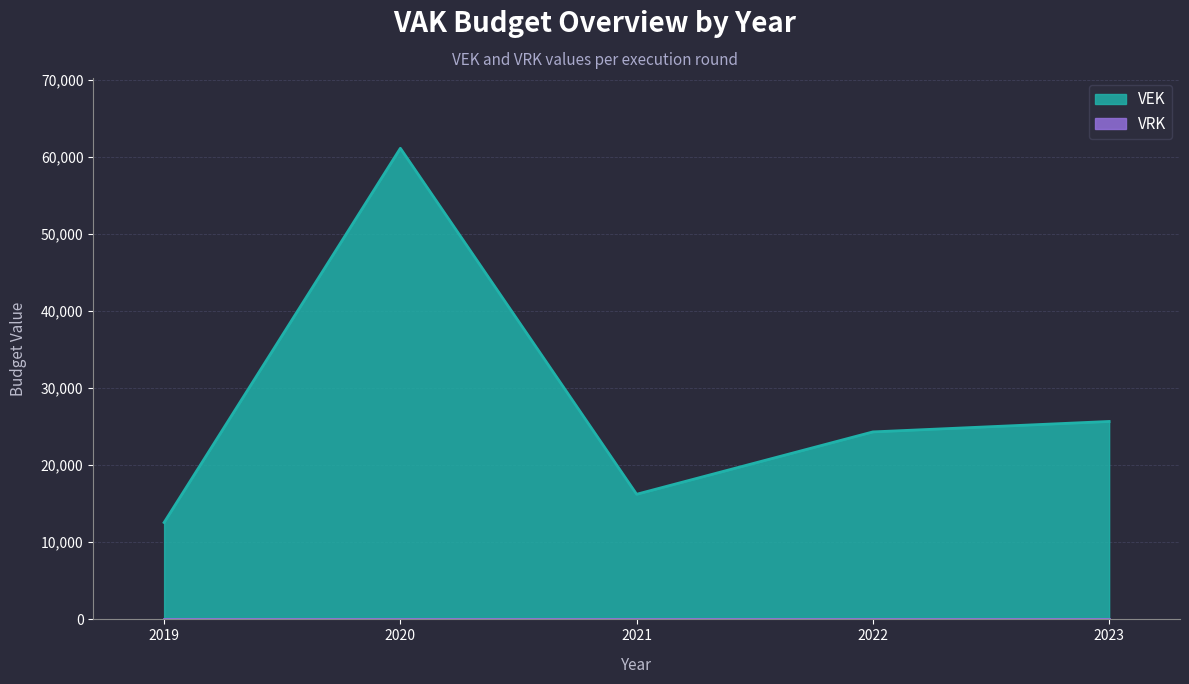

How many lines are shown in the chart?

2